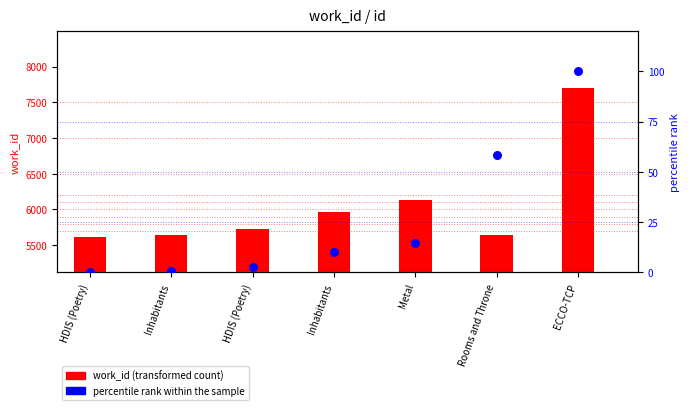

Which series reaches the minimum Y coordinate?

percentile rank within the sample